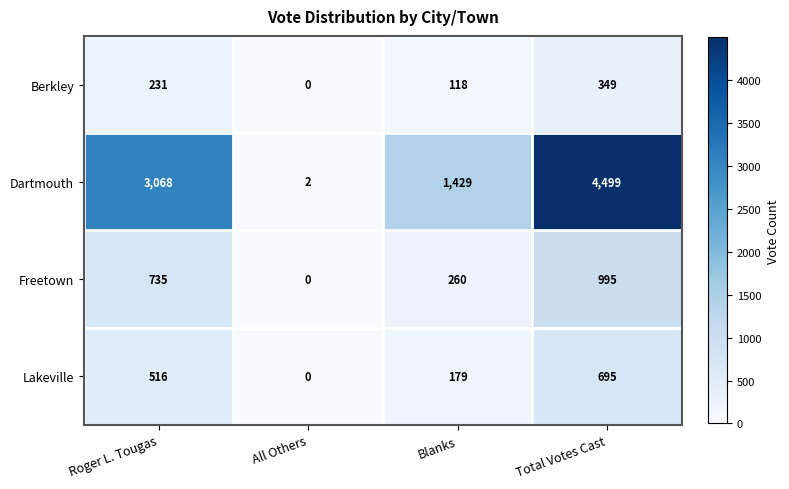

What is the difference between the maximum and minimum values in the Berkley series?

349